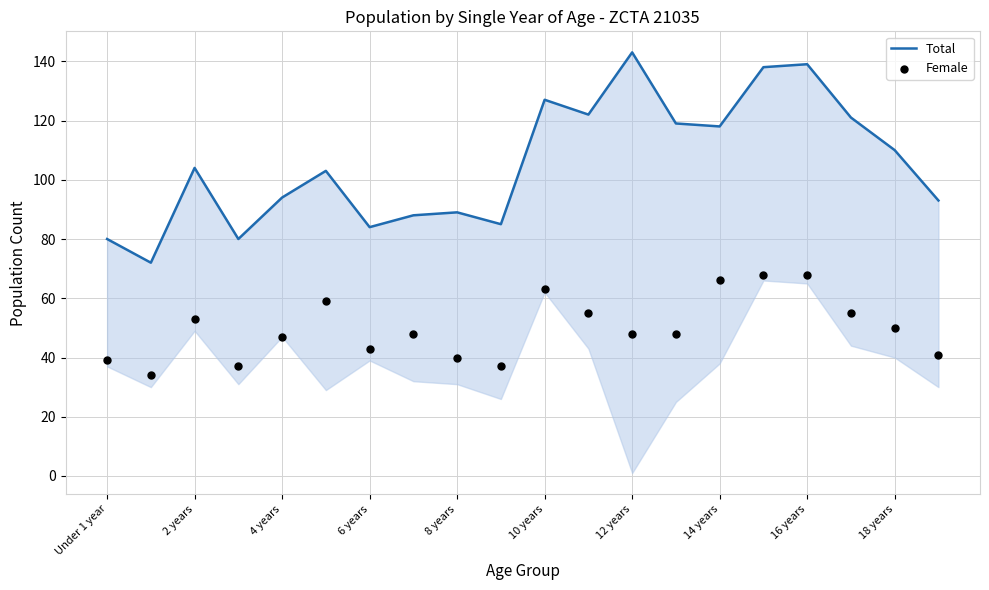

At which category is the sum across all series the highest?

16 years